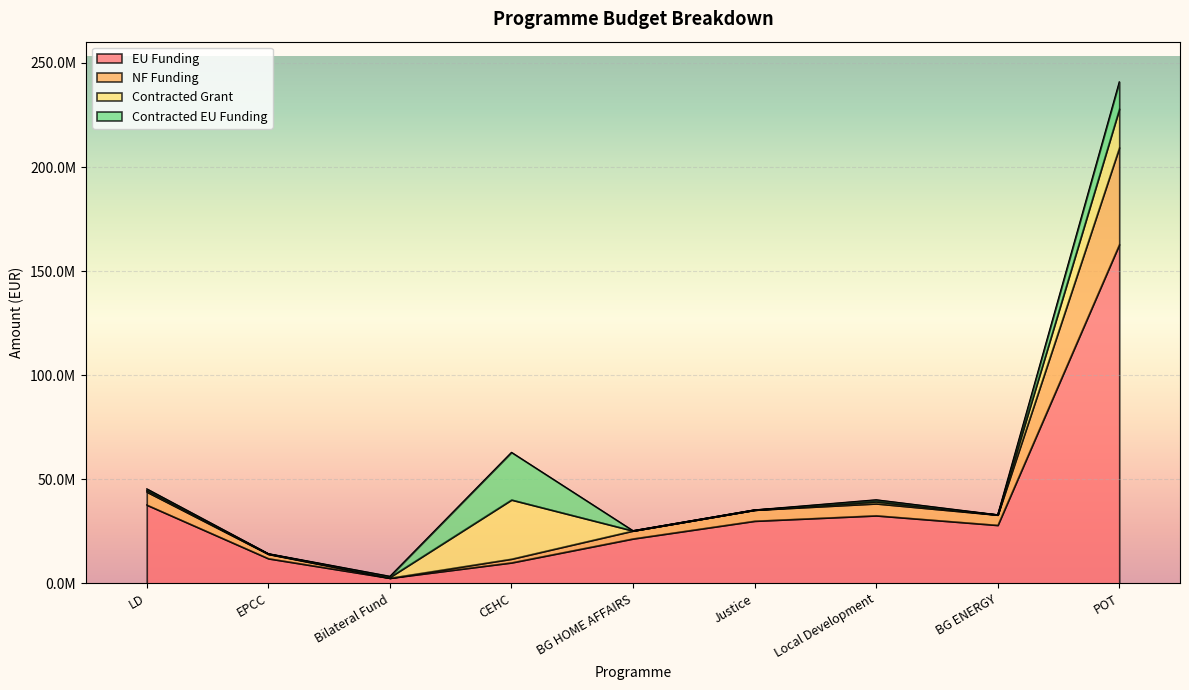

At which category is the sum across all series the highest?

POT